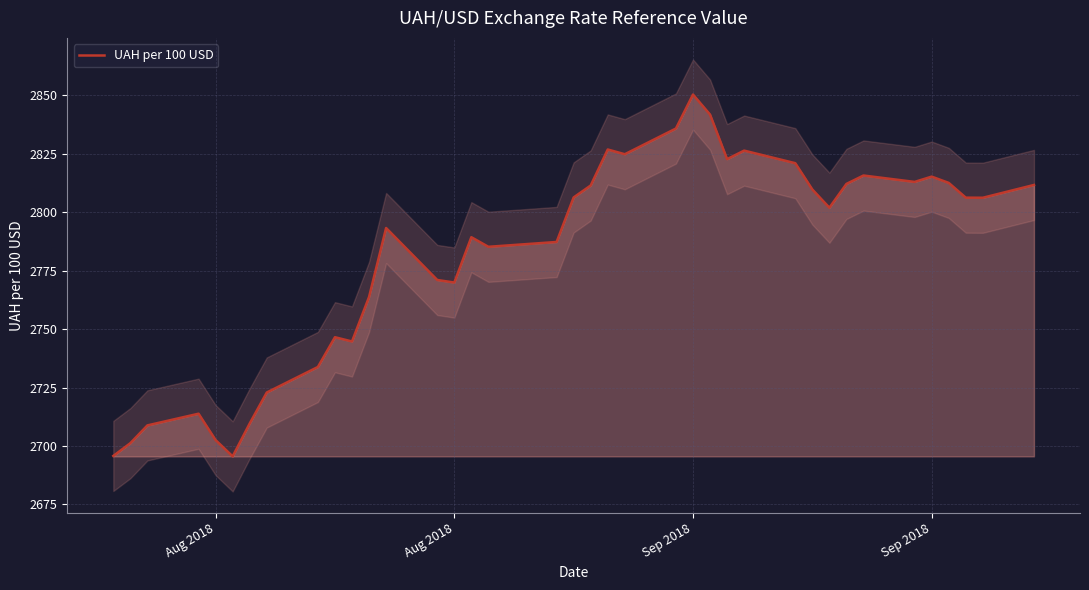

How many interior local valleys (lower than both neighbors) does the data have?

9